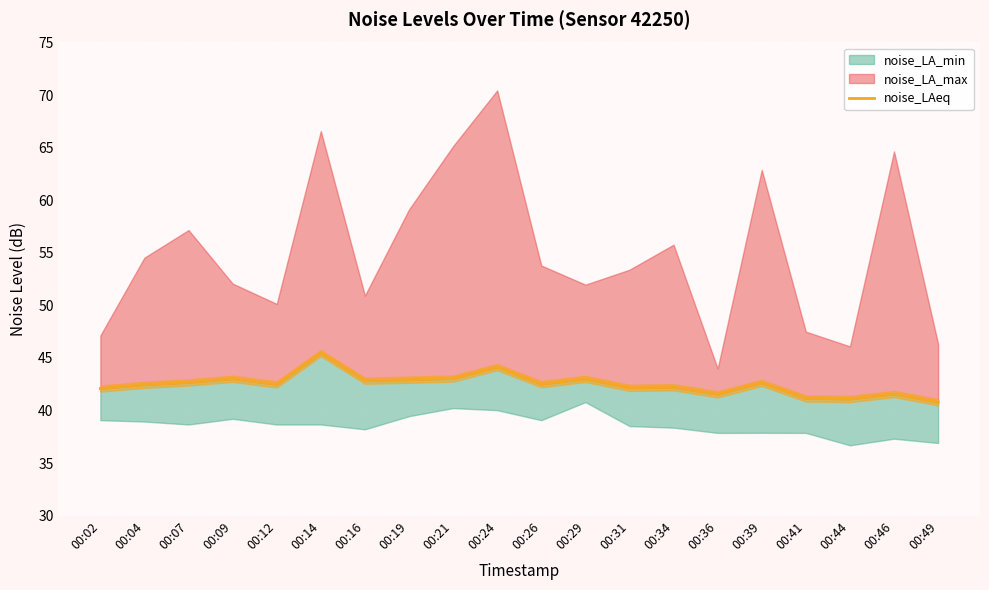

How many interior local valleys (lower than both neighbors) does the data have?

6